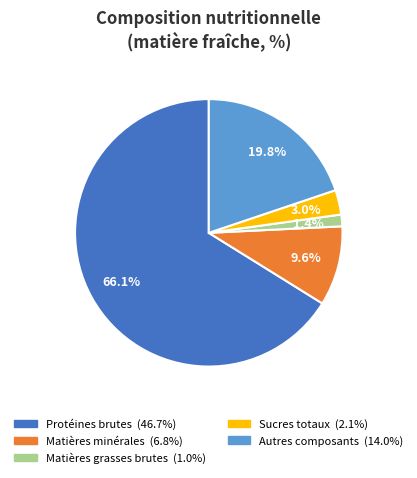

Is there a majority slice in this chart?

Yes